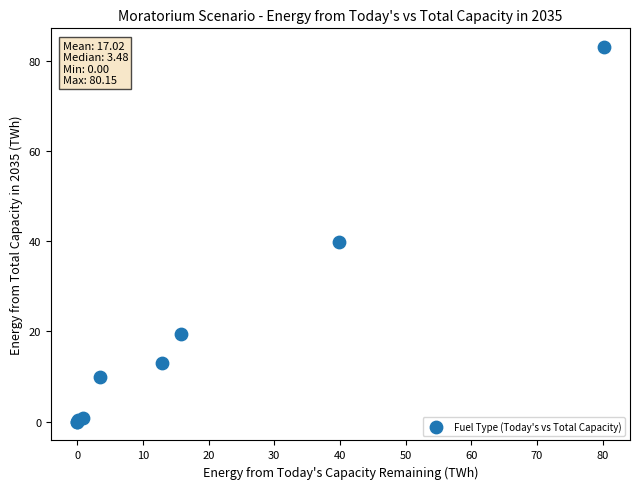

What Y value in the scatter plot is closest to 41?

39.9